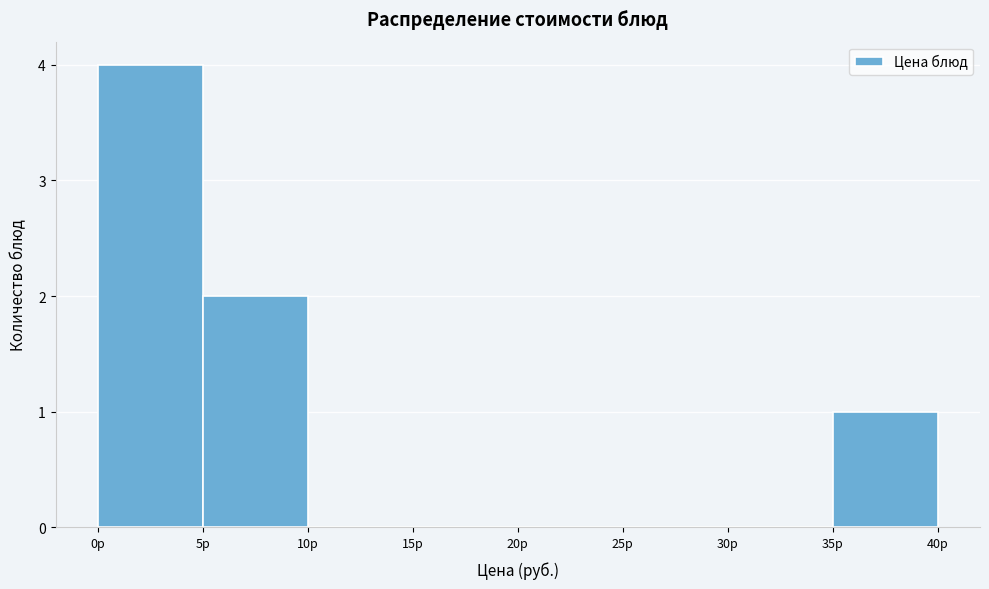

Reading left to right, list every bar in this chart as the range it spans on the x-axis followed by its height. The values are not printed on the chart, so give them approximately, as read against the axis.

0 to 5: 4
5 to 10: 2
10 to 15: 0
15 to 20: 0
20 to 25: 0
25 to 30: 0
30 to 35: 0
35 to 40: 1